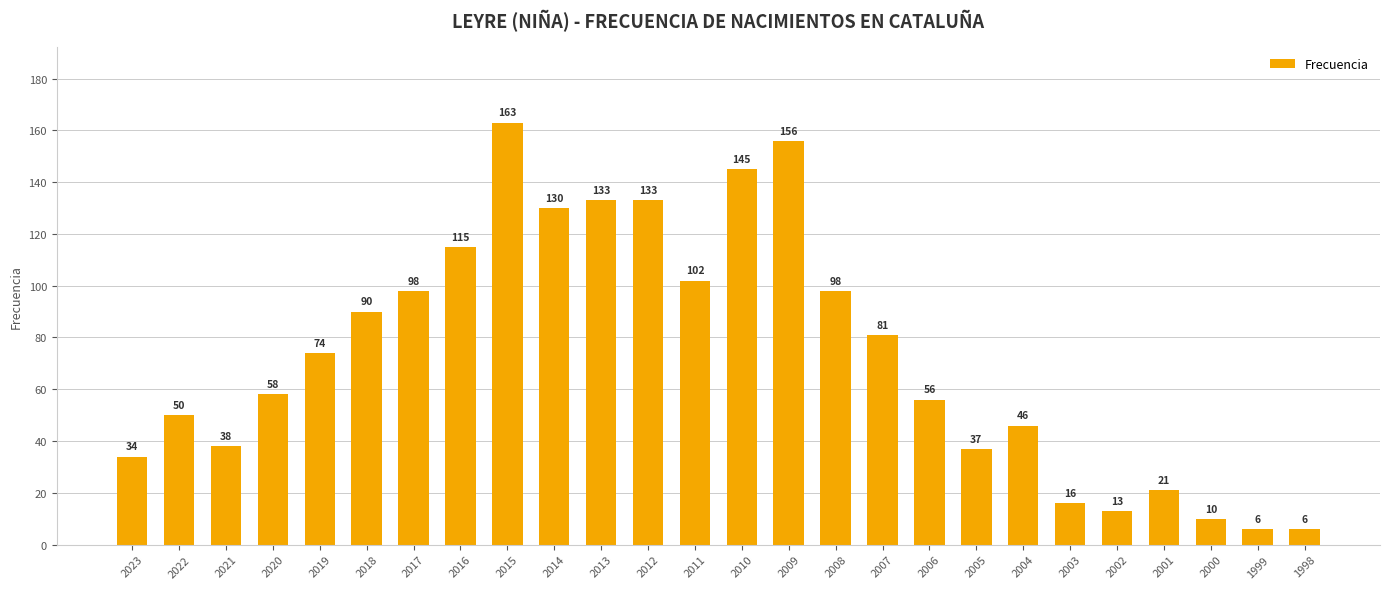

Reading left to right, list all the values displayed in this chart.

2023=34	2022=50	2021=38	2020=58	2019=74	2018=90	2017=98	2016=115	2015=163	2014=130	2013=133	2012=133	2011=102	2010=145	2009=156	2008=98	2007=81	2006=56	2005=37	2004=46	2003=16	2002=13	2001=21	2000=10	1999=6	1998=6